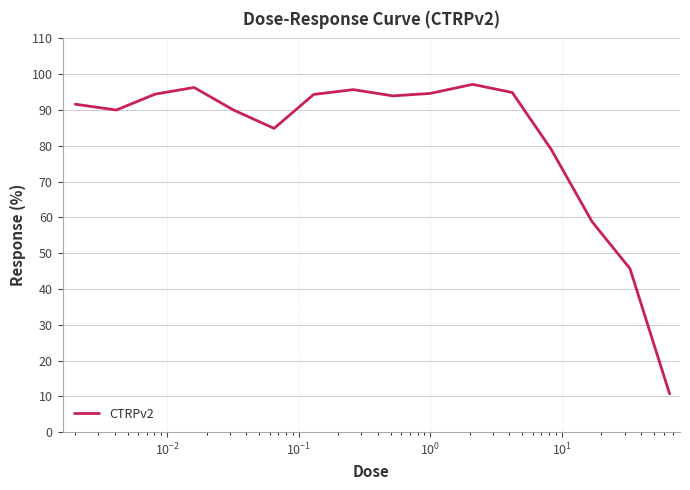

True or false: there are more than 2 points higher than both neighbors.

True